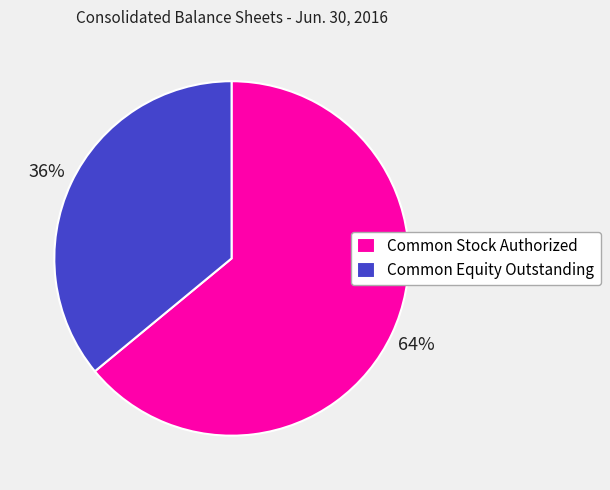

To the nearest percent, what is the combined percentage of Common Stock Authorized and Common Equity Outstanding?

100%